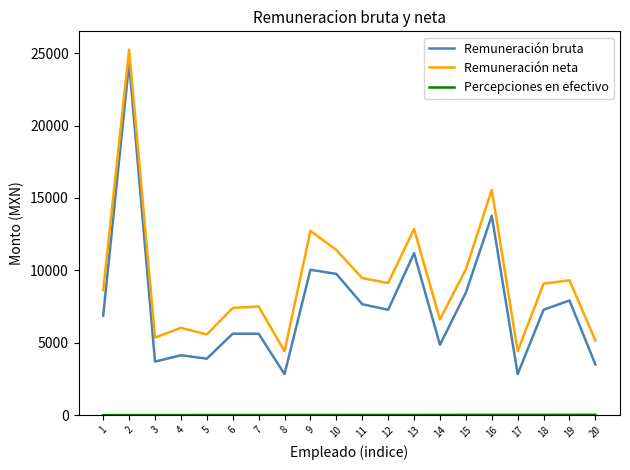

True or false: Remuneración bruta and Remuneración neta intersect in this chart.

False